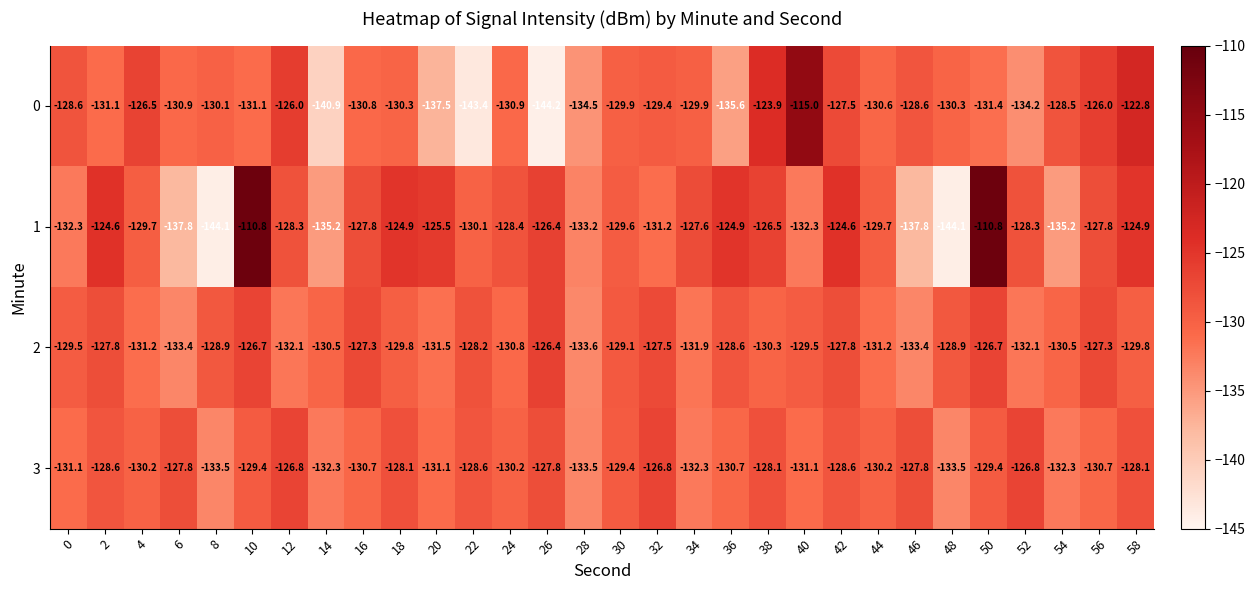

Is it true that 1 equals -234.6 at 8?

False